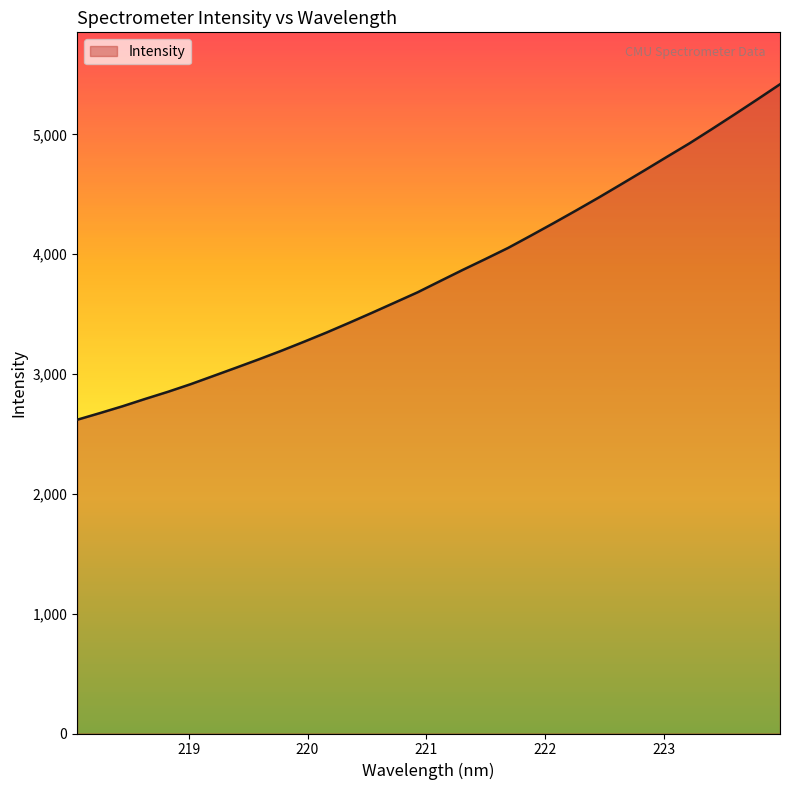

Does the chart have visible grid lines?

No